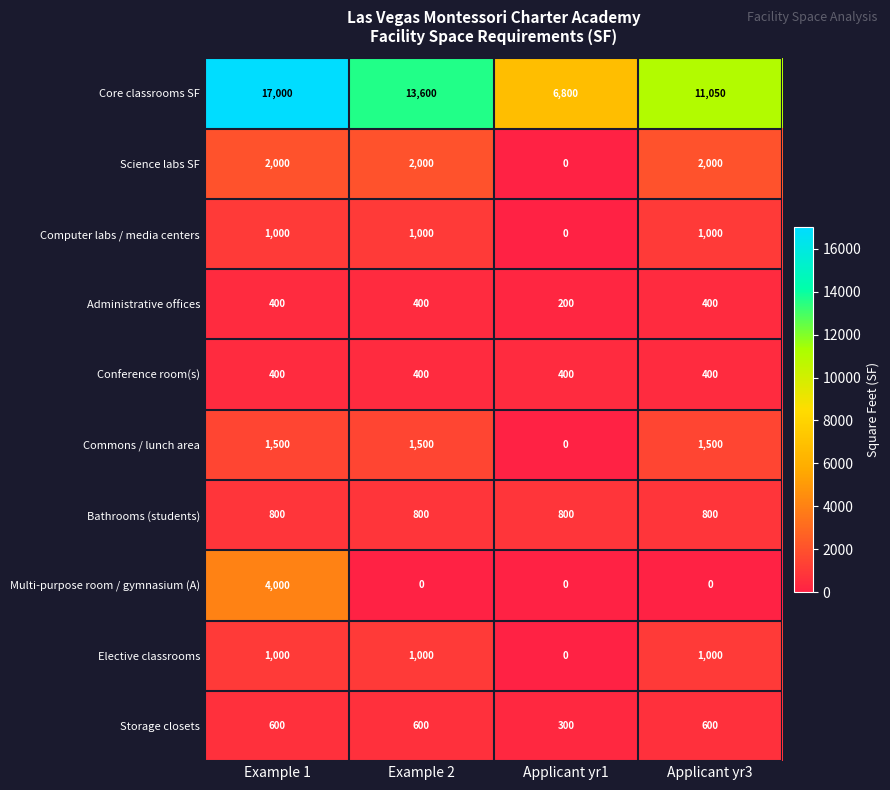

Which series has the largest range (max minus min)?

Core classrooms SF